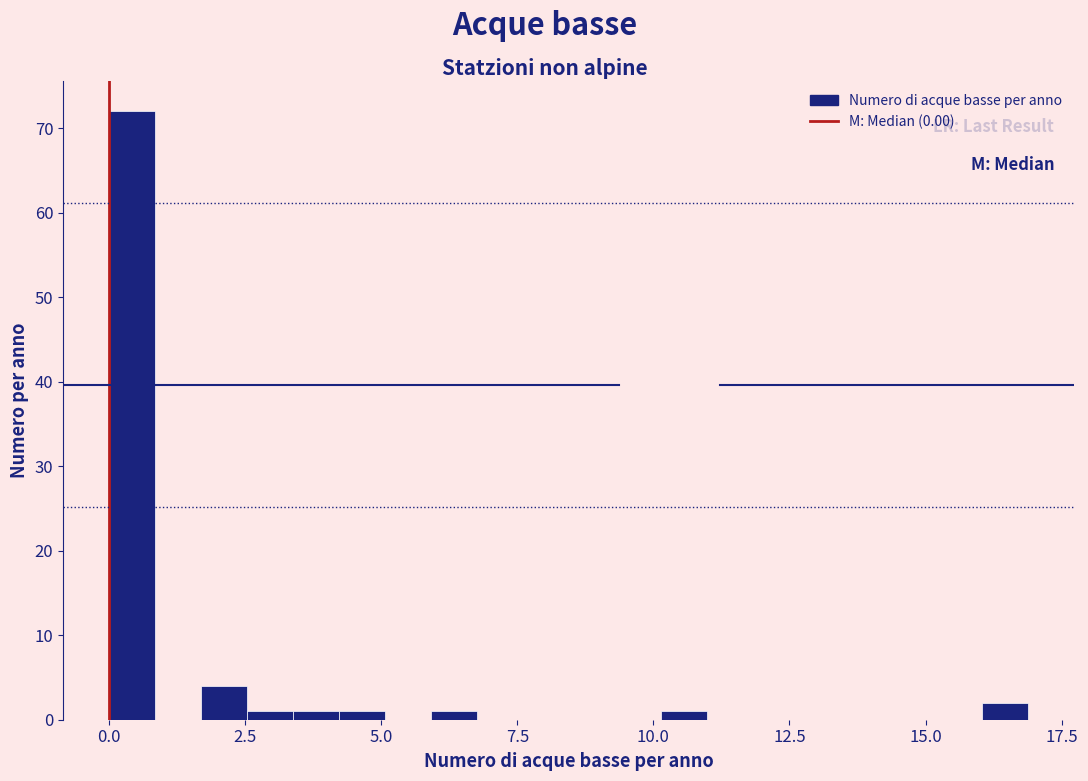

Read against the x-axis, roughly where is the centre of the tallest bar?

0.5